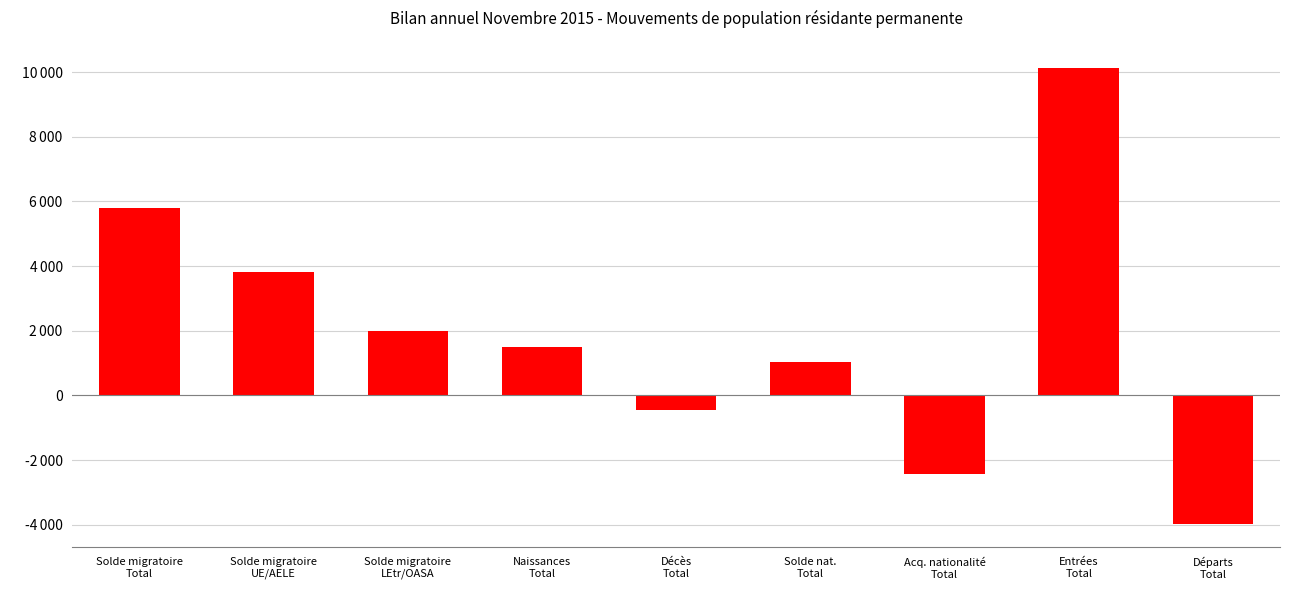

What is the value of the 3rd bar from the left?

1990